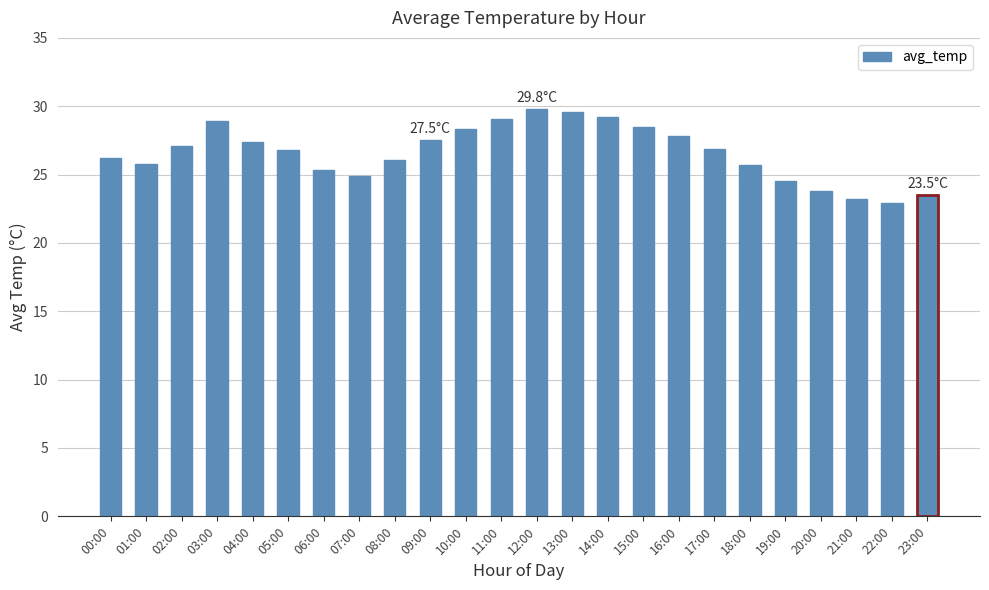

Count the number of data series in this chart.

1